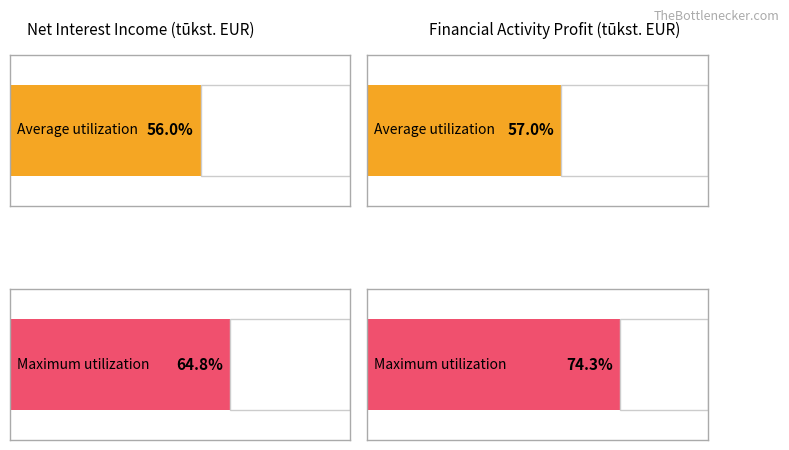

Does the chart contain any negative values?

No